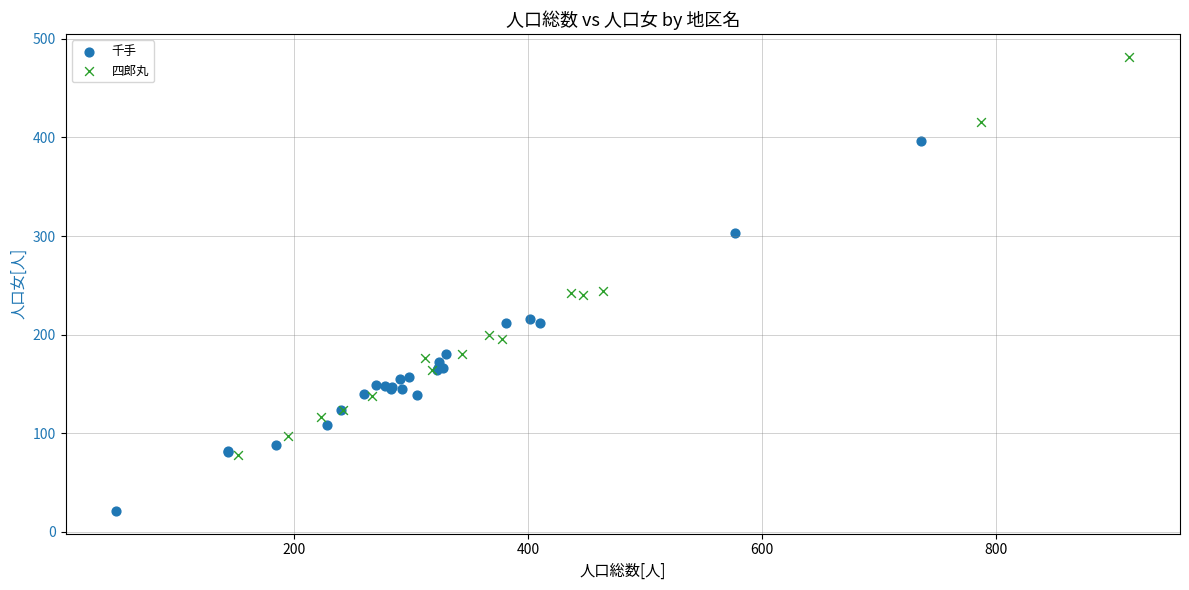

Which series reaches the maximum Y coordinate?

四郎丸